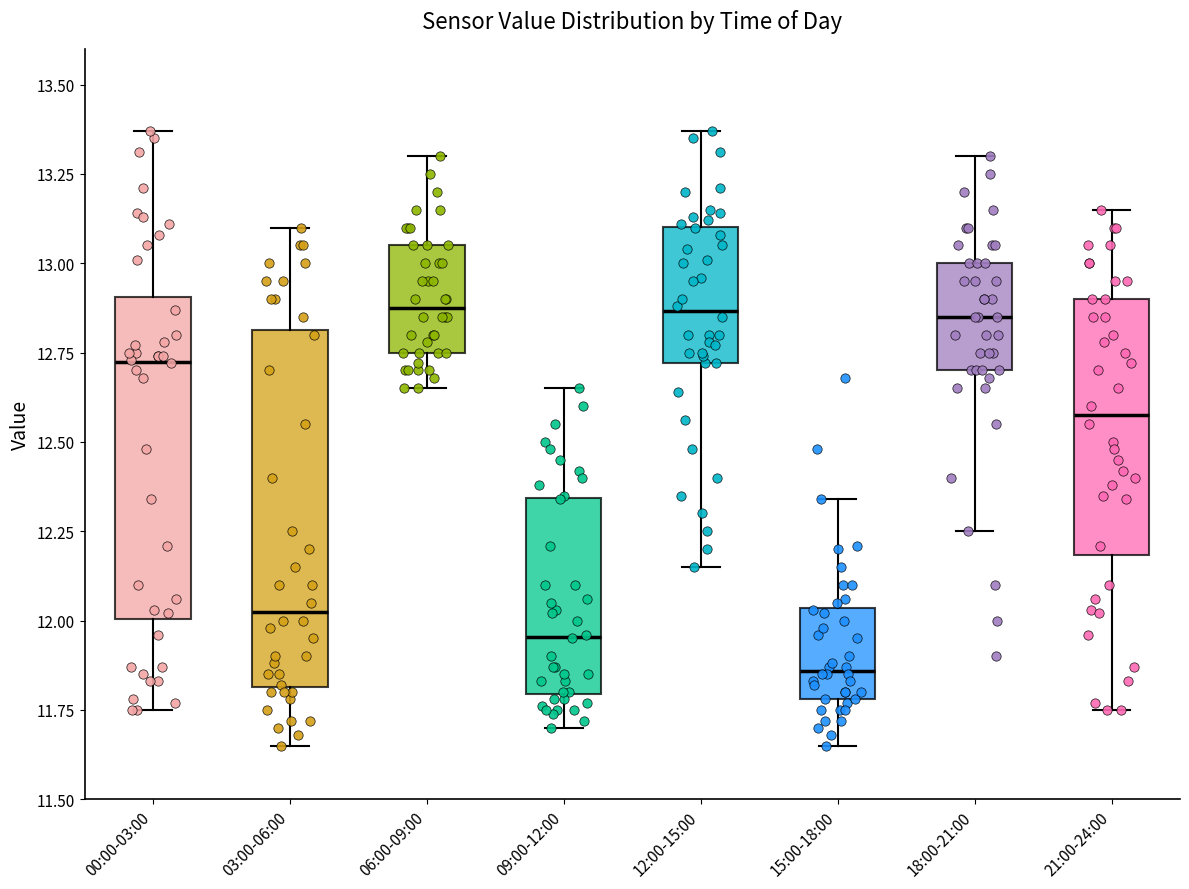

Reading left to right, transcribe this box plot: for each box, give where its median line is, the range the box spans, and where its two whiskers end, as read against the y-axis. The values are not printed on the chart, so give them approximately, as read against the axis.

00:00-03:00: median 12.75, box 12.00 to 12.90, whiskers 11.75 to 13.35
03:00-06:00: median 12.05, box 11.80 to 12.80, whiskers 11.65 to 13.10
06:00-09:00: median 12.90, box 12.75 to 13.05, whiskers 12.65 to 13.30
09:00-12:00: median 11.95, box 11.80 to 12.35, whiskers 11.70 to 12.65
12:00-15:00: median 12.85, box 12.70 to 13.10, whiskers 12.15 to 13.35
15:00-18:00: median 11.85, box 11.80 to 12.05, whiskers 11.65 to 12.35
18:00-21:00: median 12.85, box 12.70 to 13.00, whiskers 12.25 to 13.30
21:00-24:00: median 12.60, box 12.20 to 12.90, whiskers 11.75 to 13.15